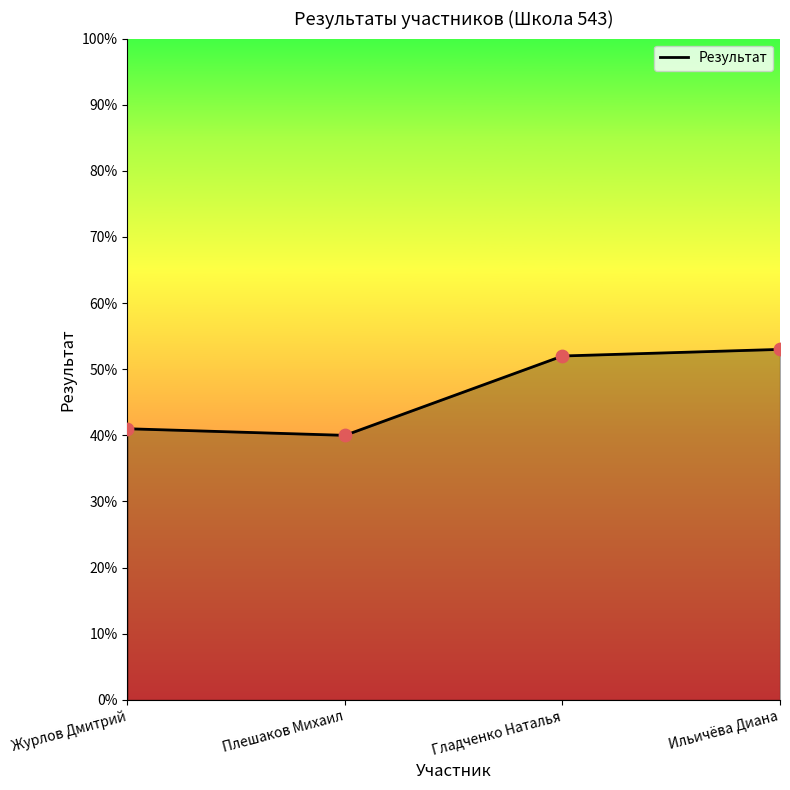

Which has a higher value, Гладченко Наталья or Плешаков Михаил?

Гладченко Наталья